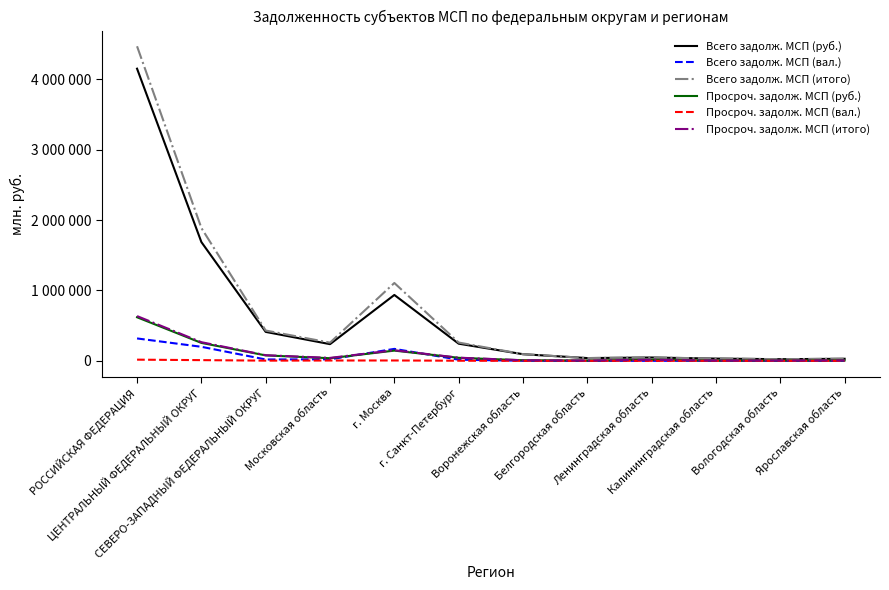

What are all the series names shown in the legend?

Всего задолж. МСП (руб.), Всего задолж. МСП (вал.), Всего задолж. МСП (итого), Просроч. задолж. МСП (руб.), Просроч. задолж. МСП (вал.), Просроч. задолж. МСП (итого)